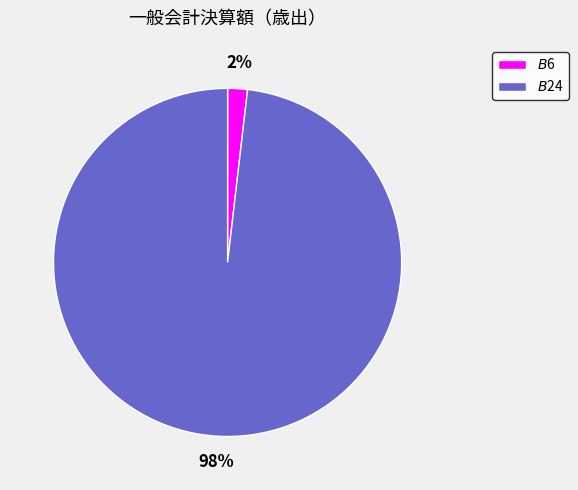

To the nearest percent, what is the difference between the $B$24 and $B$6 slice percentages?

96%